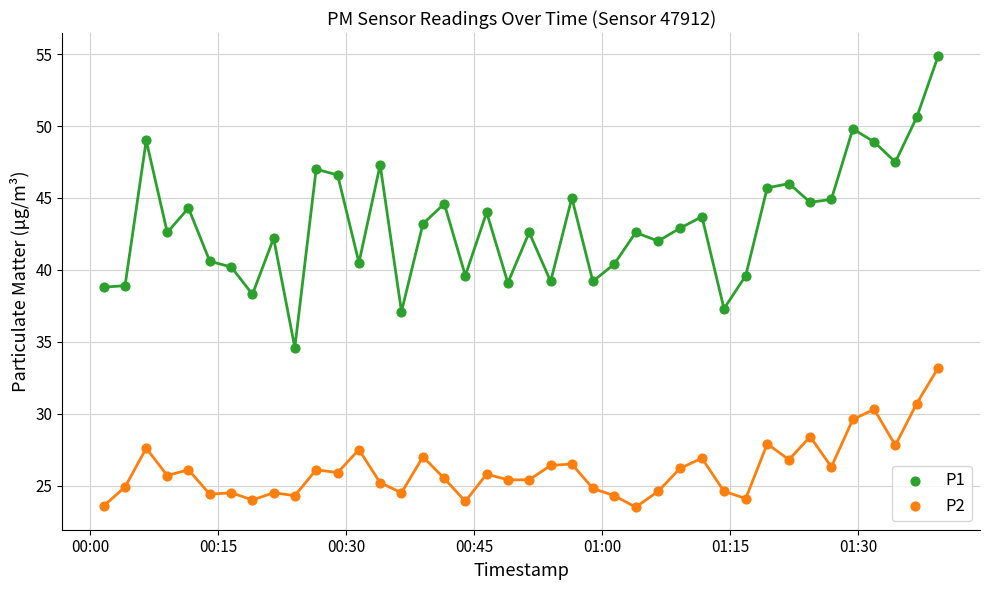

Across all data points, what is the range of Y values (max minus min)?

31.4